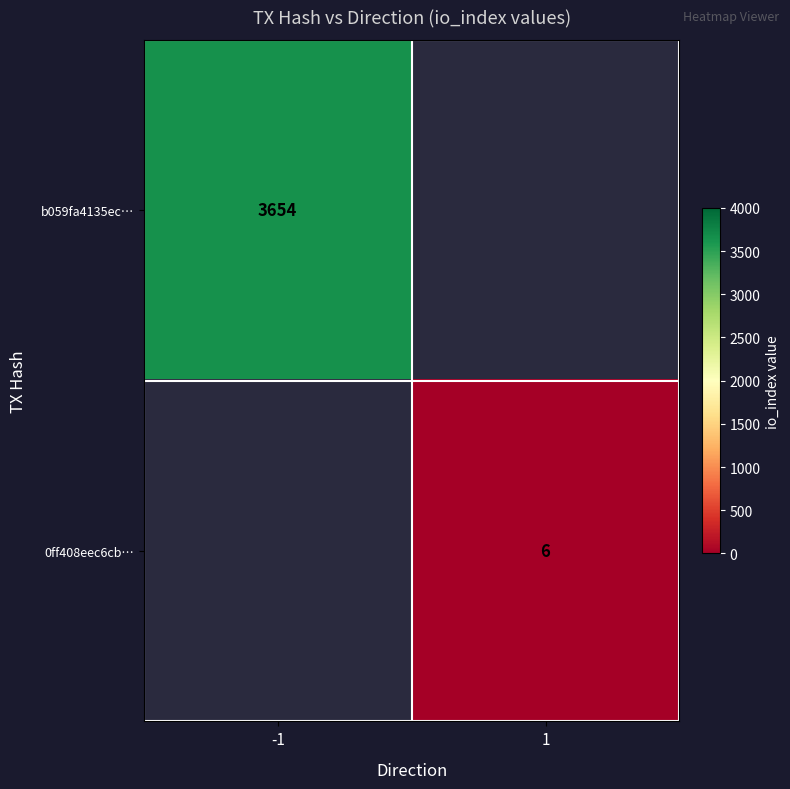

Which has a higher value, 1 or -1?

-1